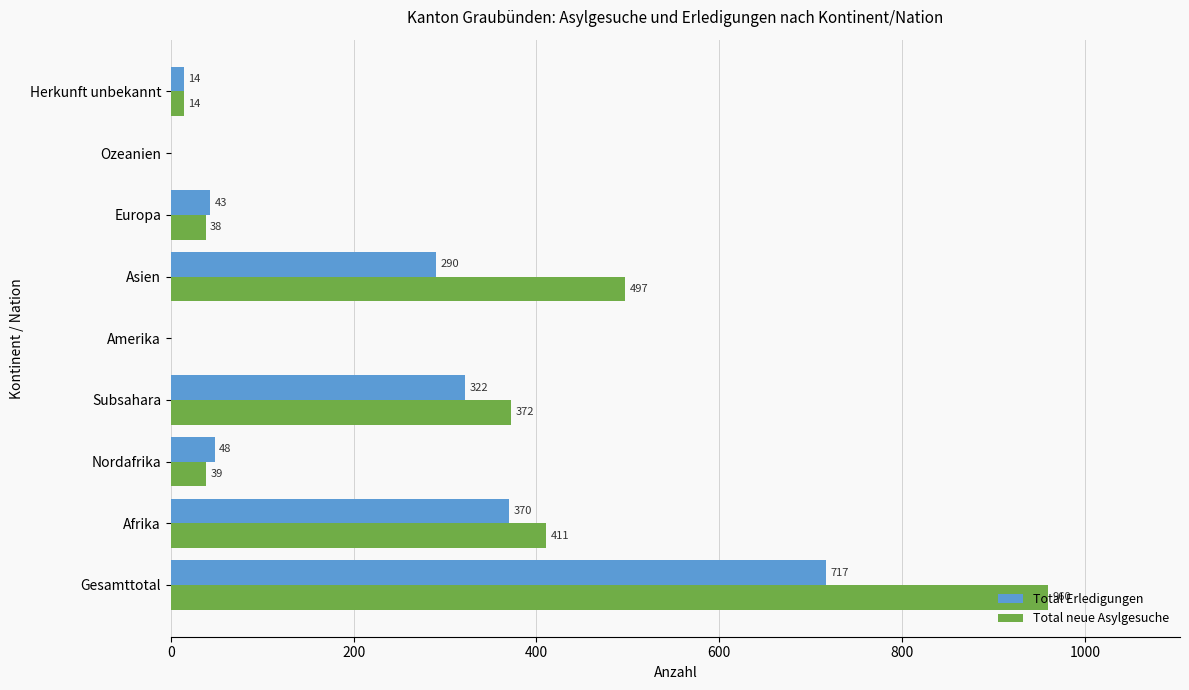

What is the sum of all Total neue Asylgesuche values?

2331